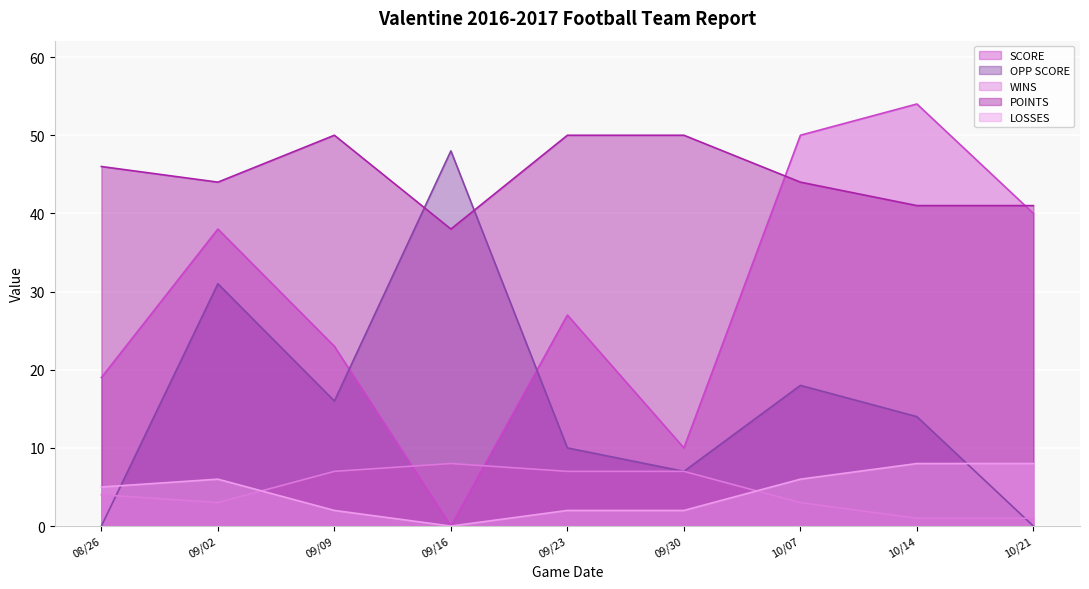

What is the difference between the second highest and second lowest values in the LOSSES series?

6